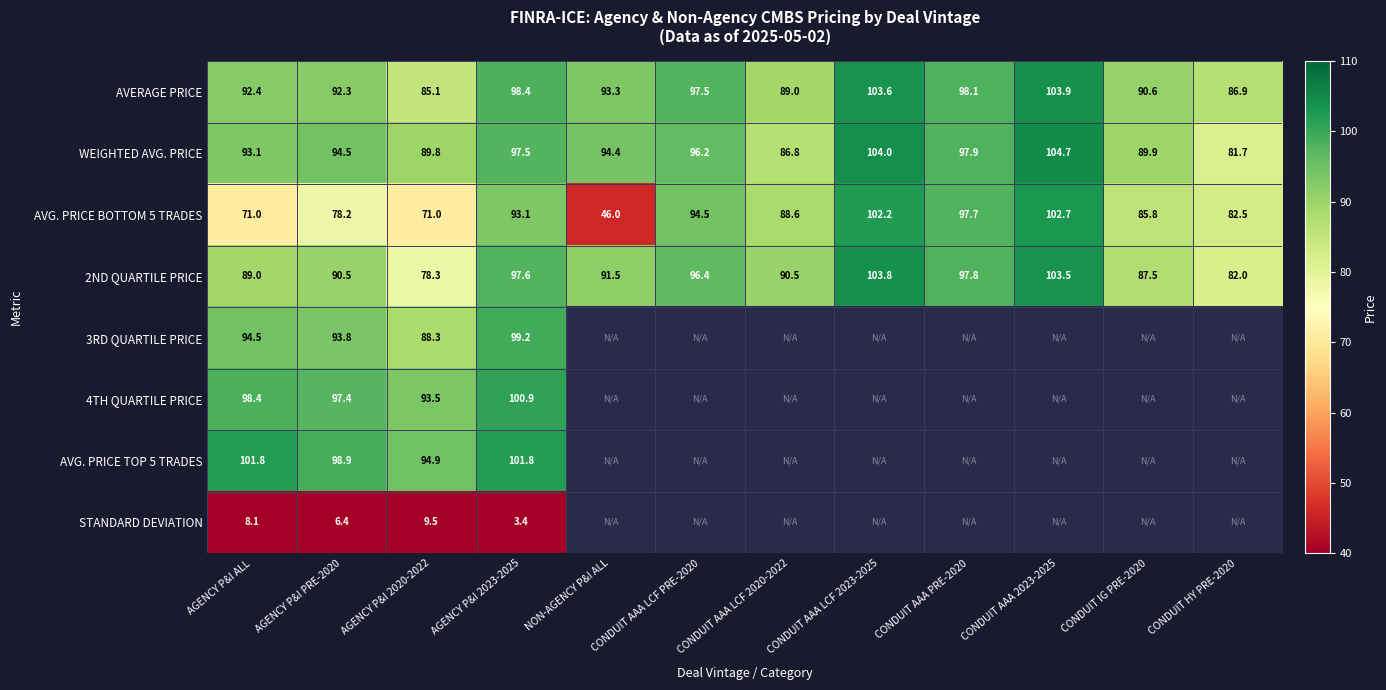

The value of AVERAGE PRICE at CONDUIT AAA LCF PRE-2020 is 38.5. True or false?

False